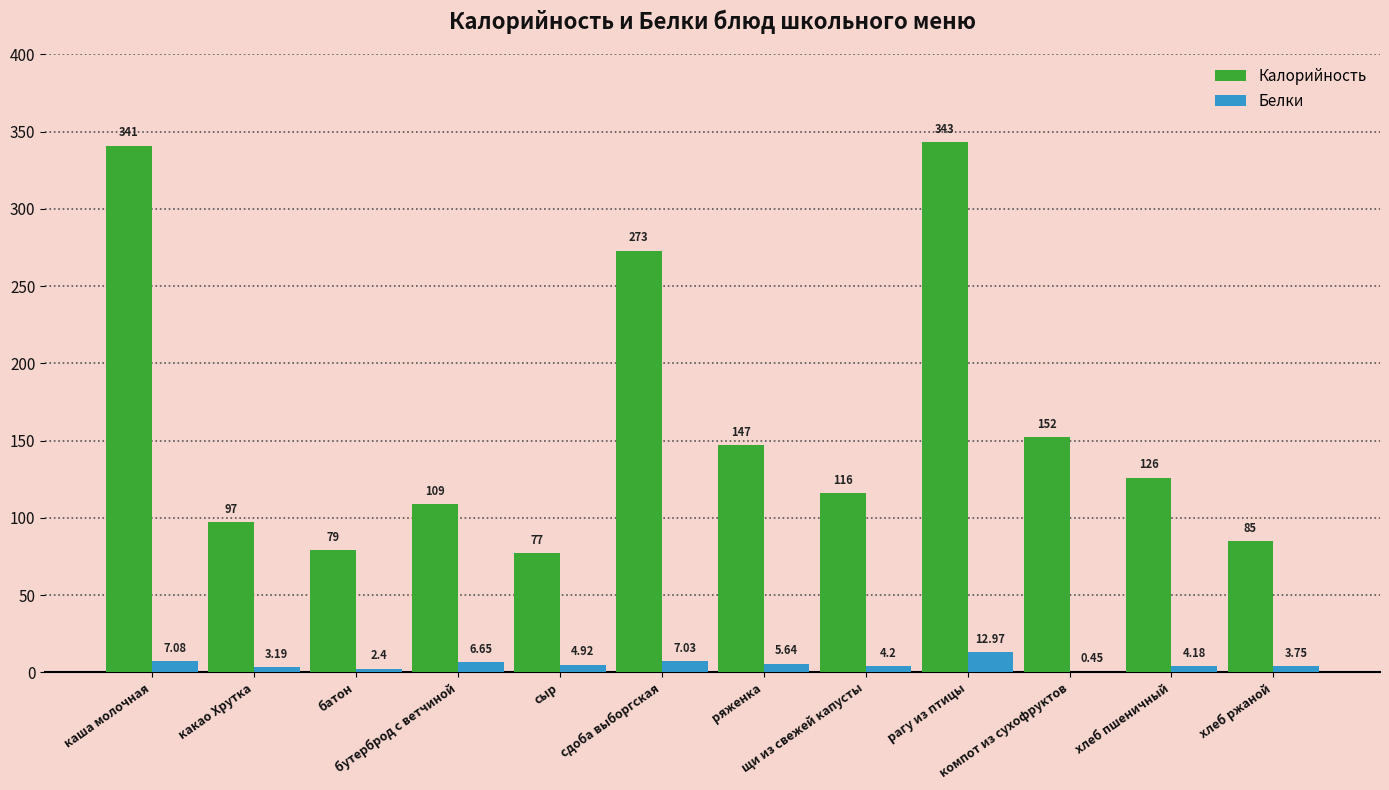

At which label is Калорийность closest to 210?

компот из сухофруктов